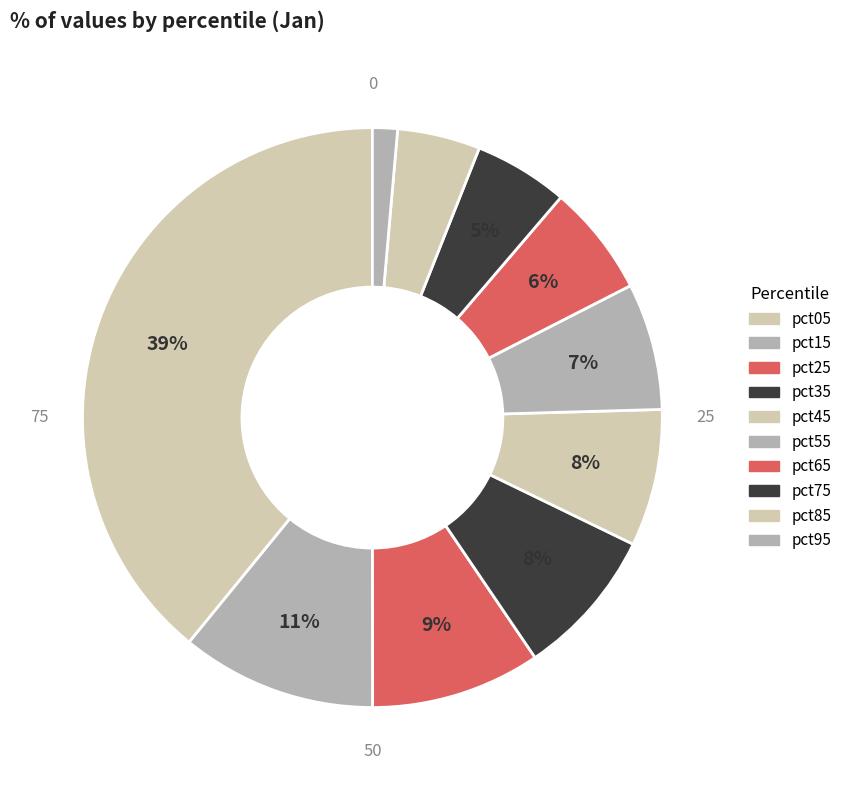

How many slices are in this pie chart?

10